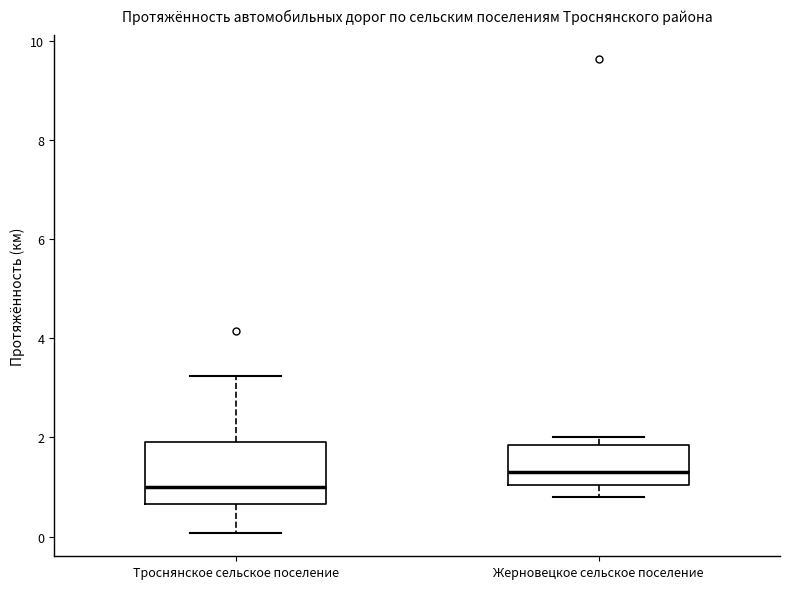

Reading left to right, read every box against the y-axis: the position of its median line, the range the box covers, and the ends of its whiskers. The values are not printed on the chart, so give them approximately, as read against the axis.

Троснянское сельское поселение: median 1.0, box 0.6 to 2.0, whiskers 0.0 to 3.2
Жерновецкое сельское поселение: median 1.2, box 1.0 to 1.8, whiskers 0.8 to 2.0